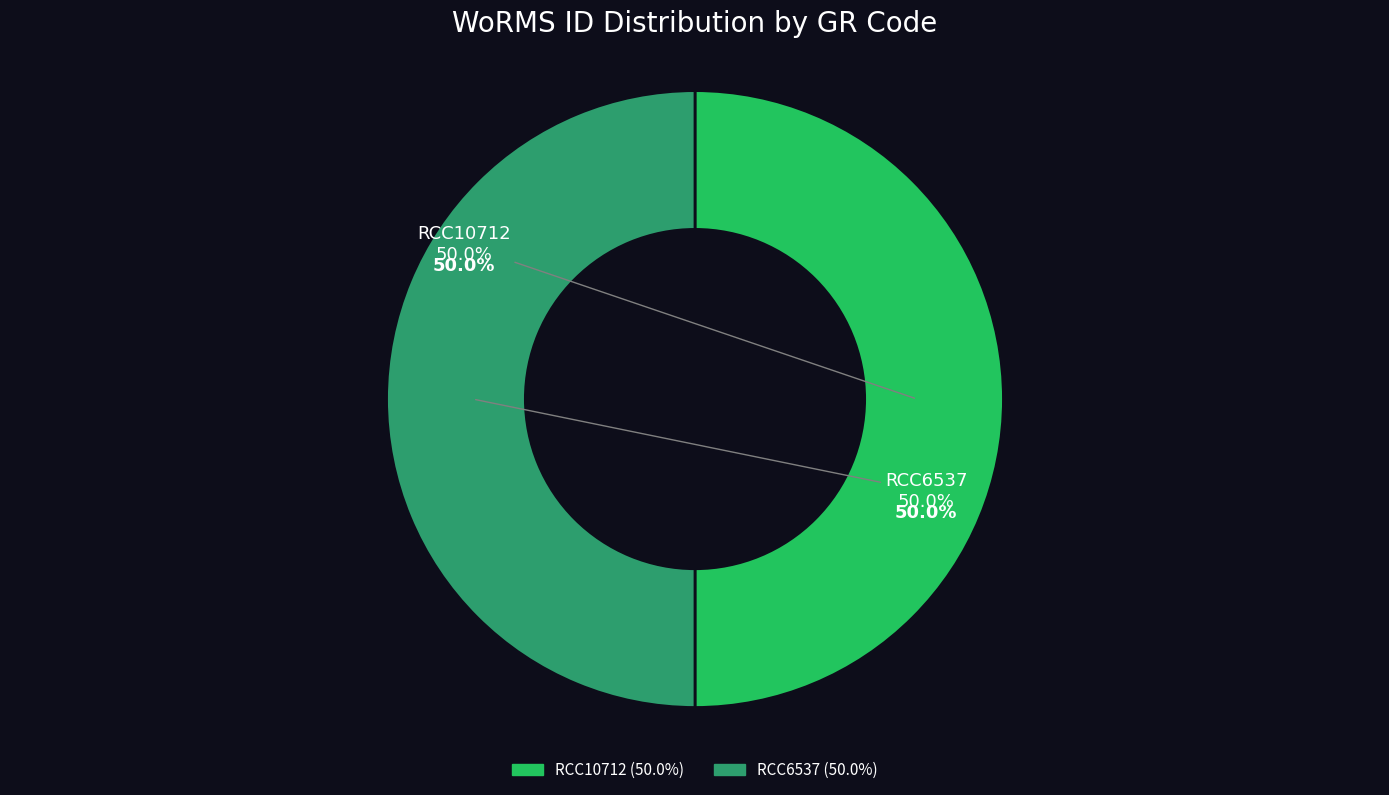

Count the number of slices in the pie.

2